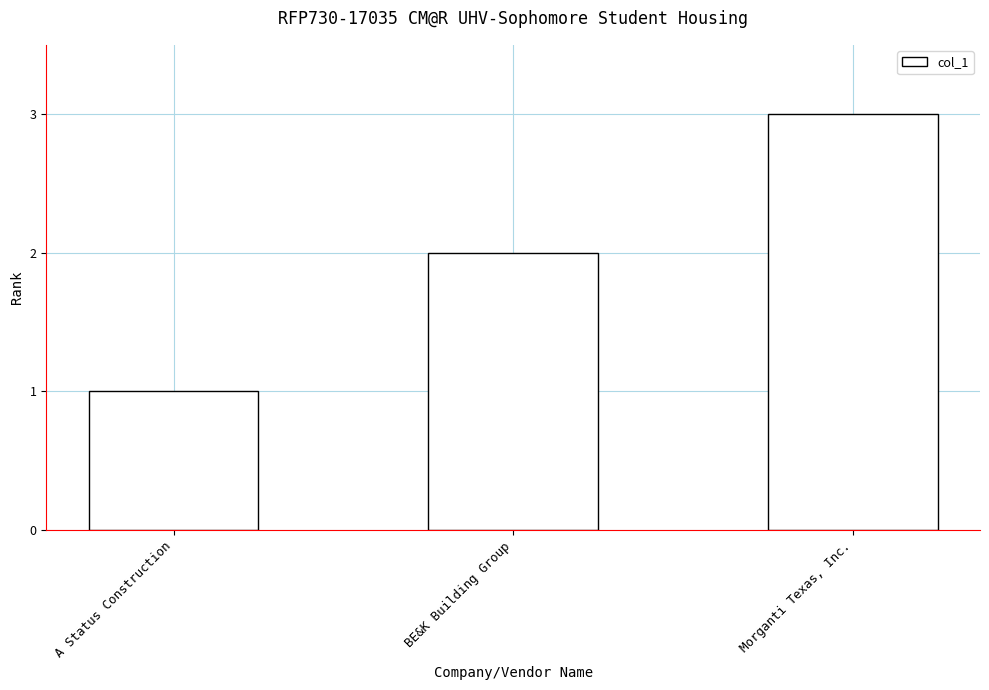

What is the sum of the values at BE&K Building Group and Morganti Texas, Inc.?

5